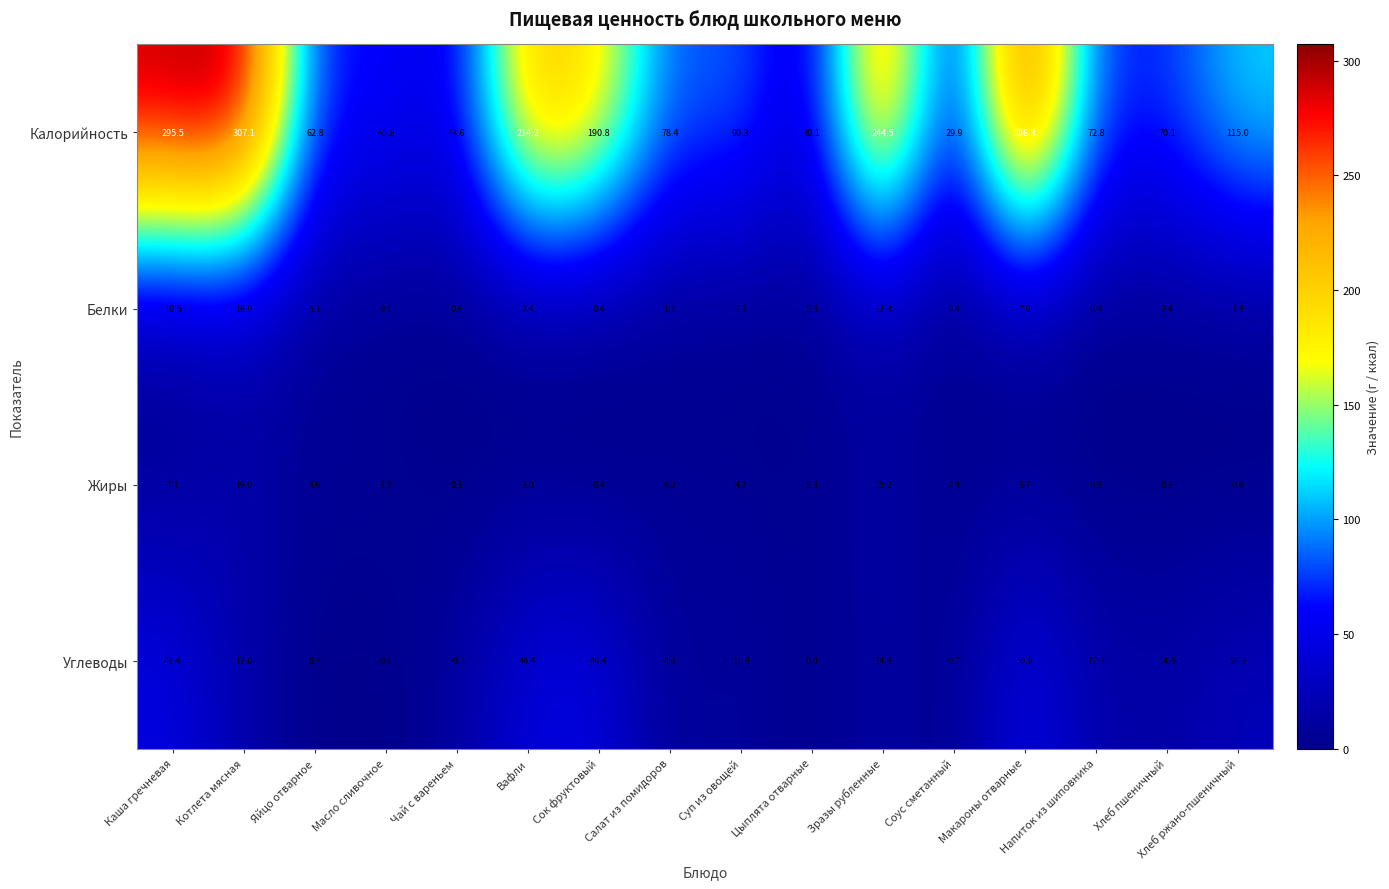

What is the difference between the Белки values at Салат из помидоров and Каша гречневая?

9.4